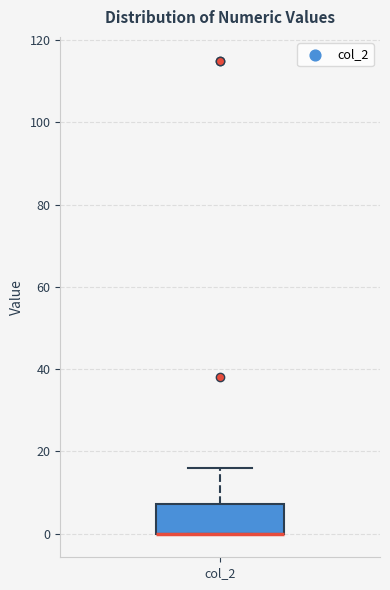

Where is the lower edge of the box for col_2 on the y-axis? The values are not printed on the chart, so give them approximately, as read against the axis.

0